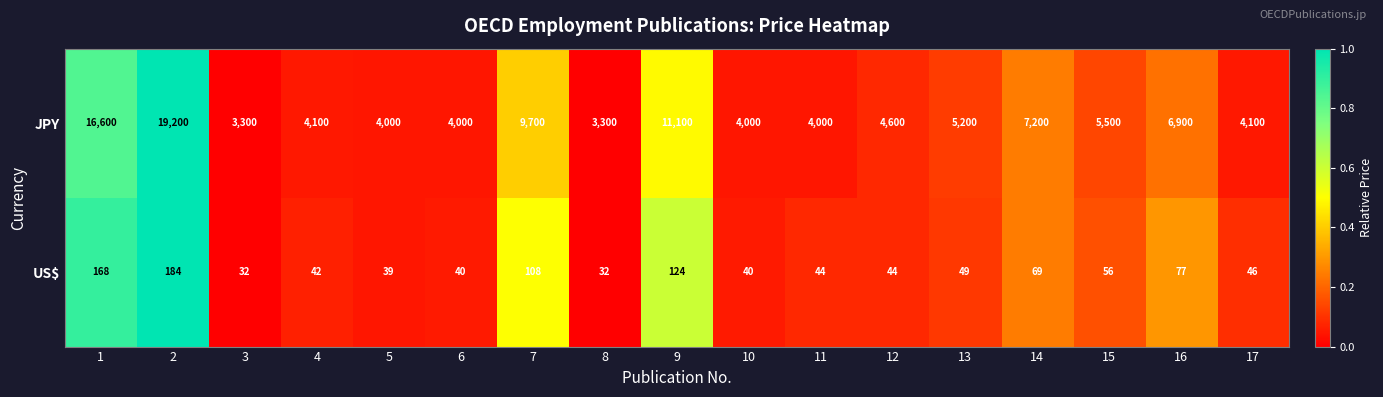

What is the average value of the US$ series?

70